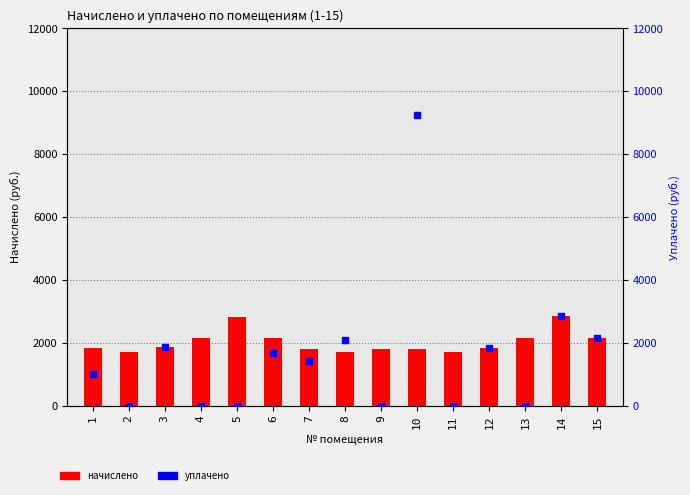

What are all the series names shown in the legend?

начислено, уплачено